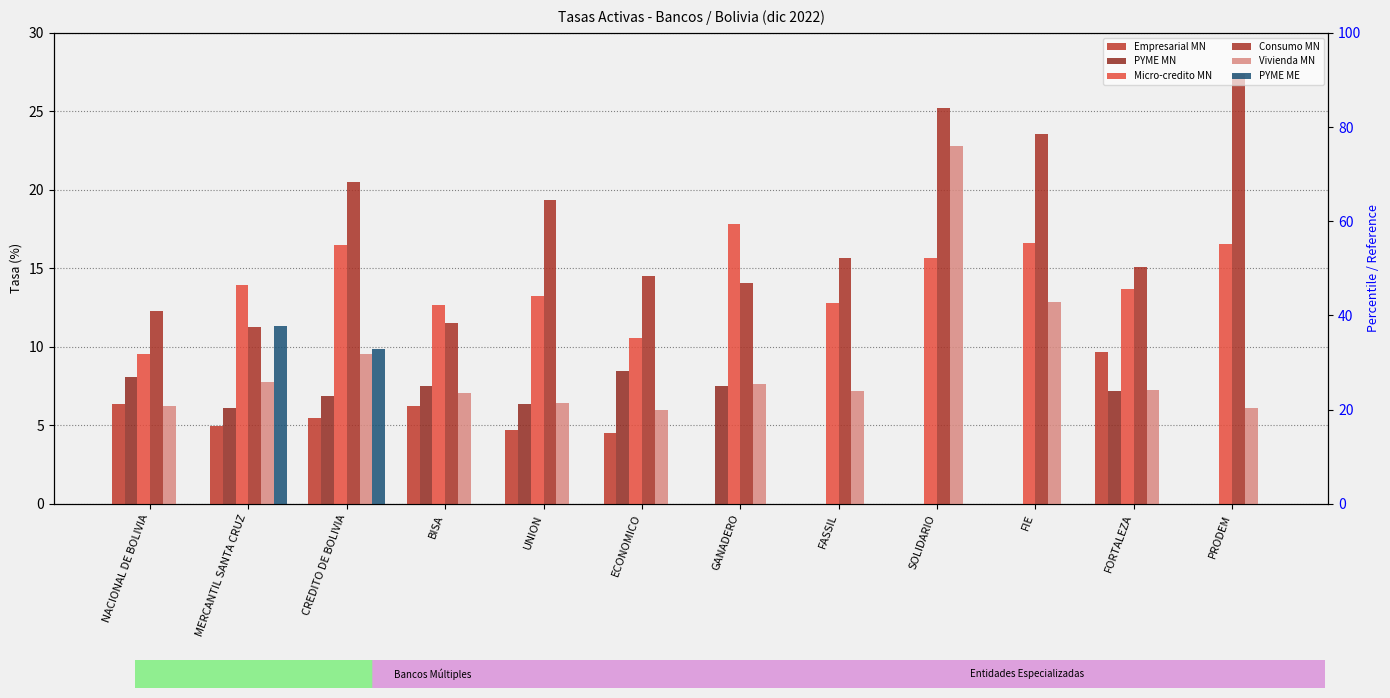

At how many categories does at least one series exceed 22?

3